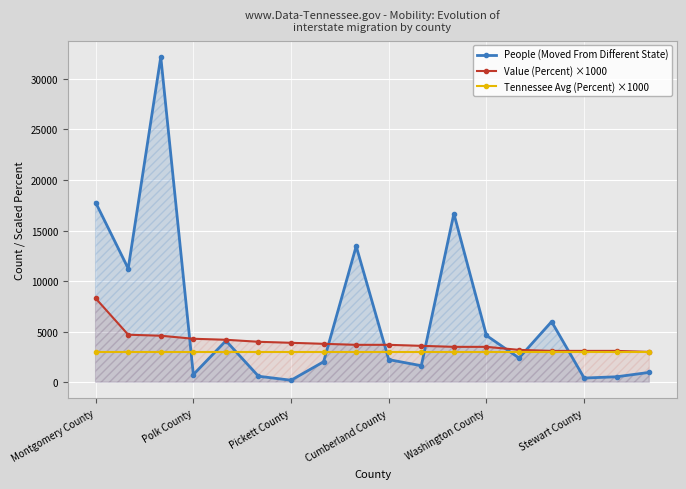

How many data points in Value (Percent) ×1000 are less than 3700?

8